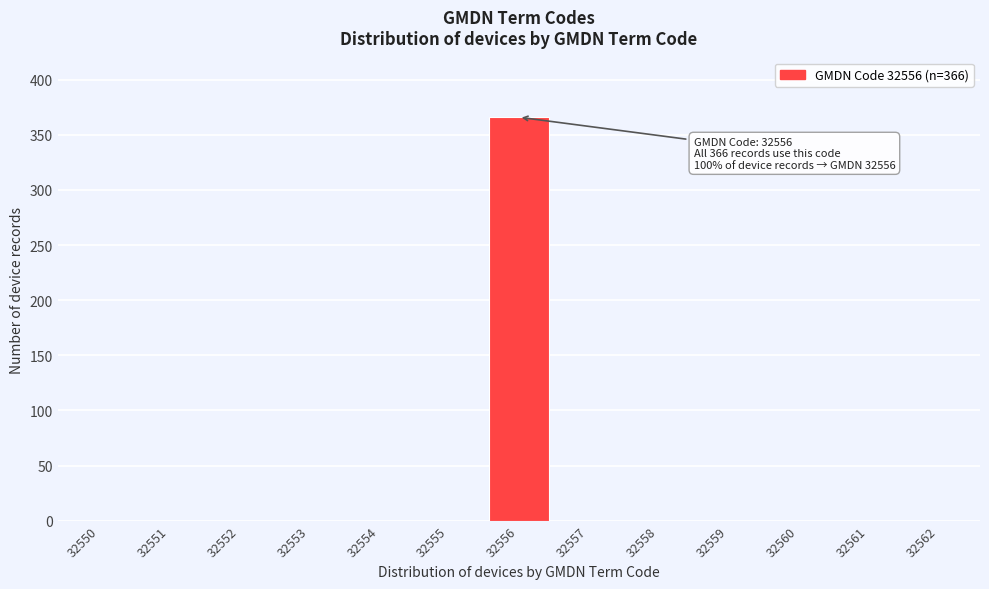

Reading left to right, what are all the values shown in this chart?

32550=0	32551=0	32552=0	32553=0	32554=0	32555=0	32556=366	32557=0	32558=0	32559=0	32560=0	32561=0	32562=0